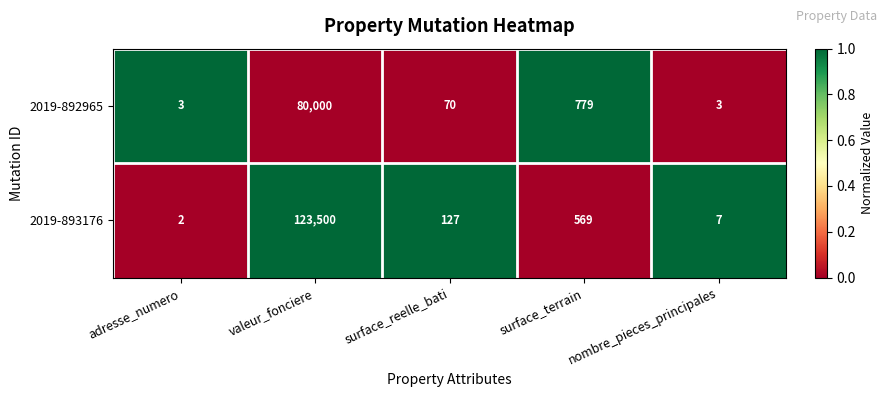

What is the spread (max minus min) of values at surface_reelle_bati?

57